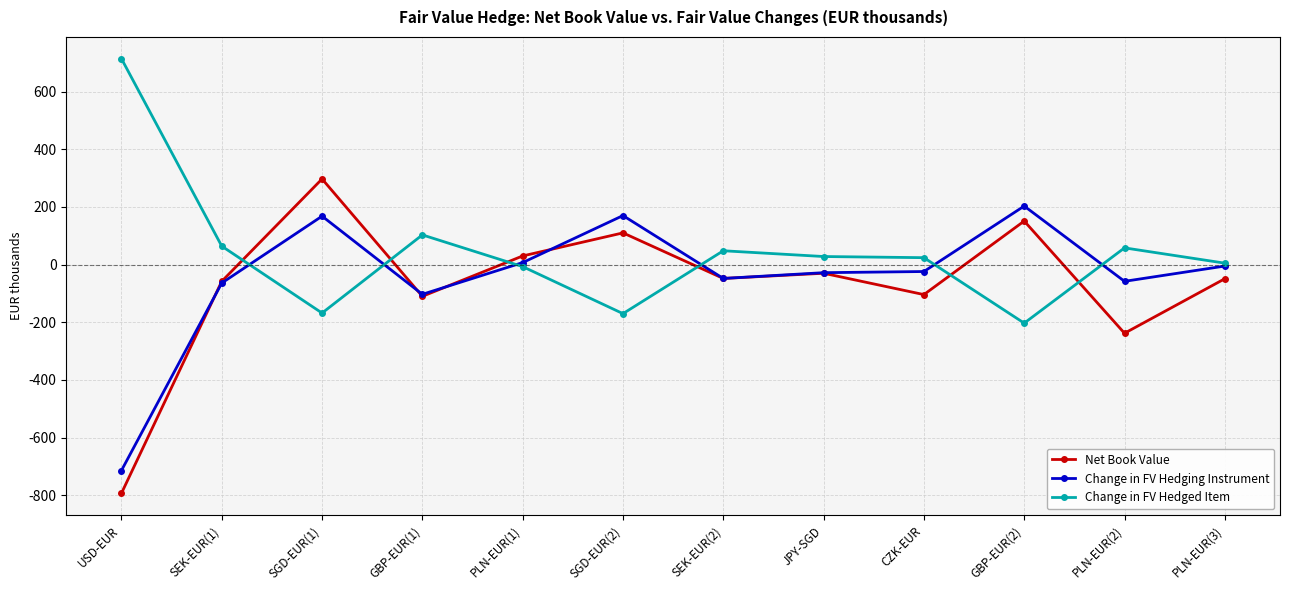

Count the number of data series in this chart.

3